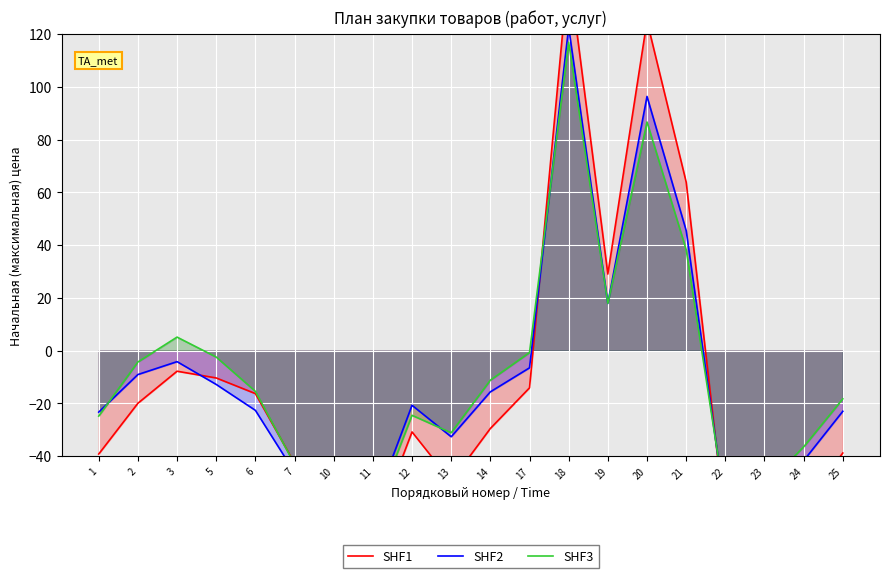

How many distinct data groups are displayed?

3